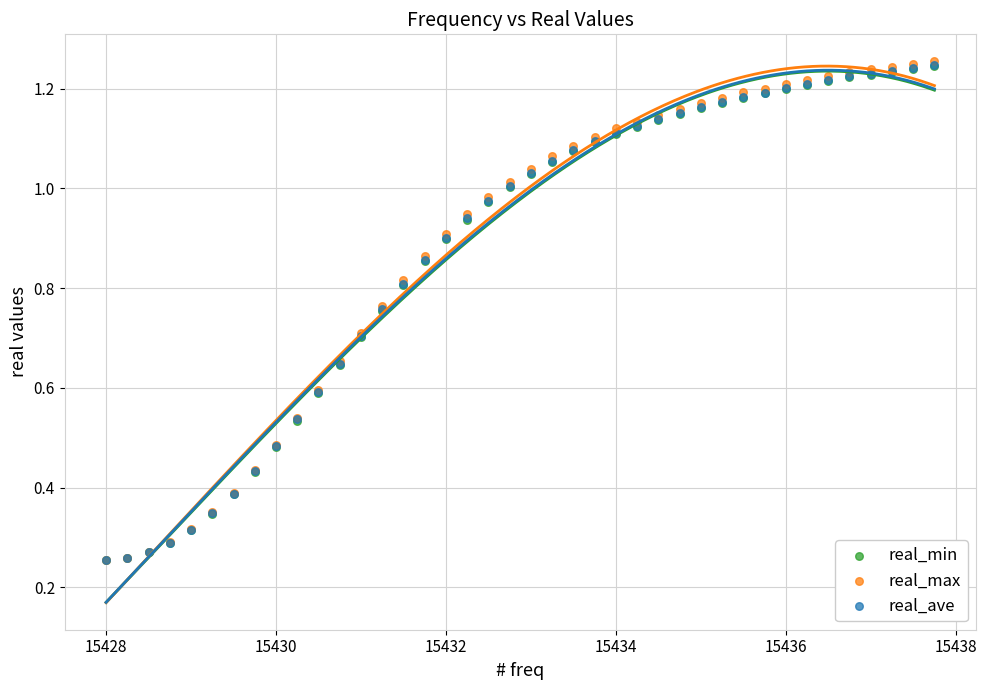

Which series has the widest spread of Y values?

real_max